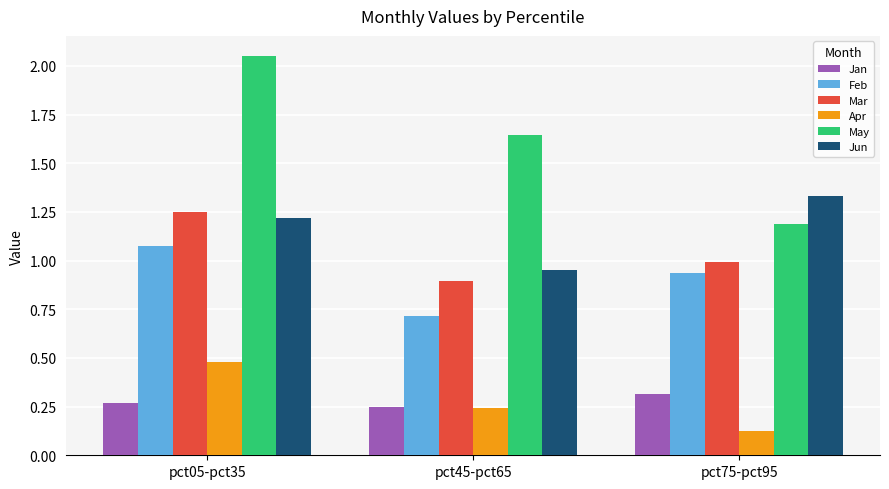

What are all the series names shown in the legend?

Jan, Feb, Mar, Apr, May, Jun